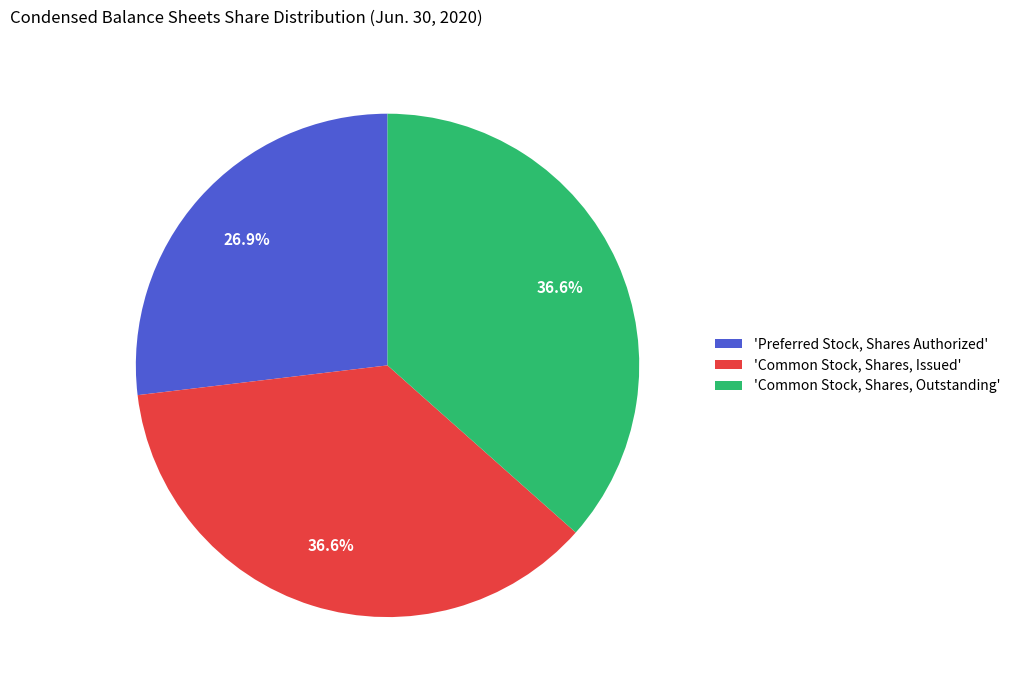

Which category has the smallest portion of the pie?

'Preferred Stock, Shares Authorized'